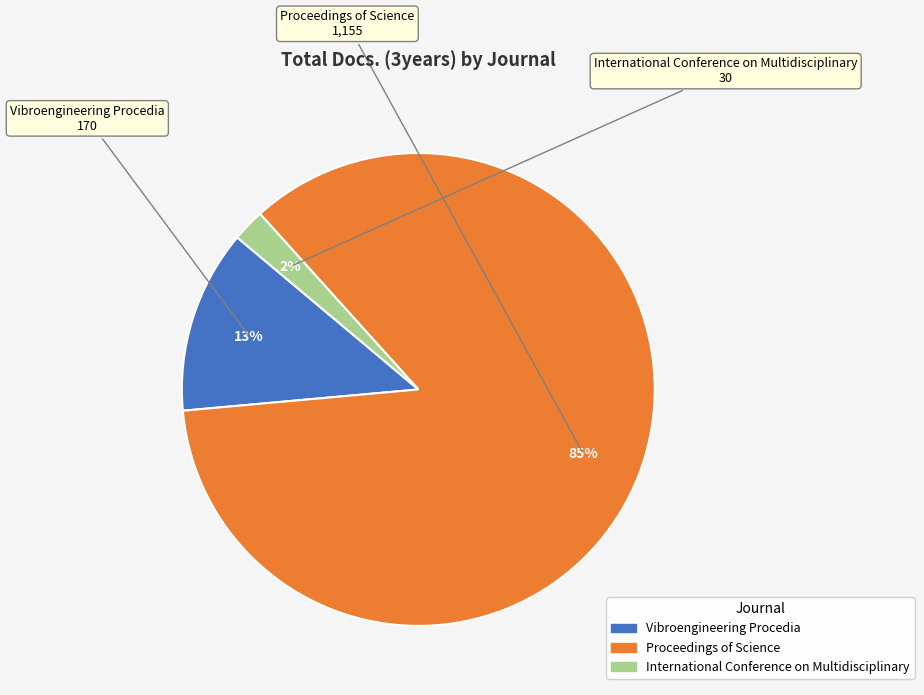

How many slices are in this pie chart?

3